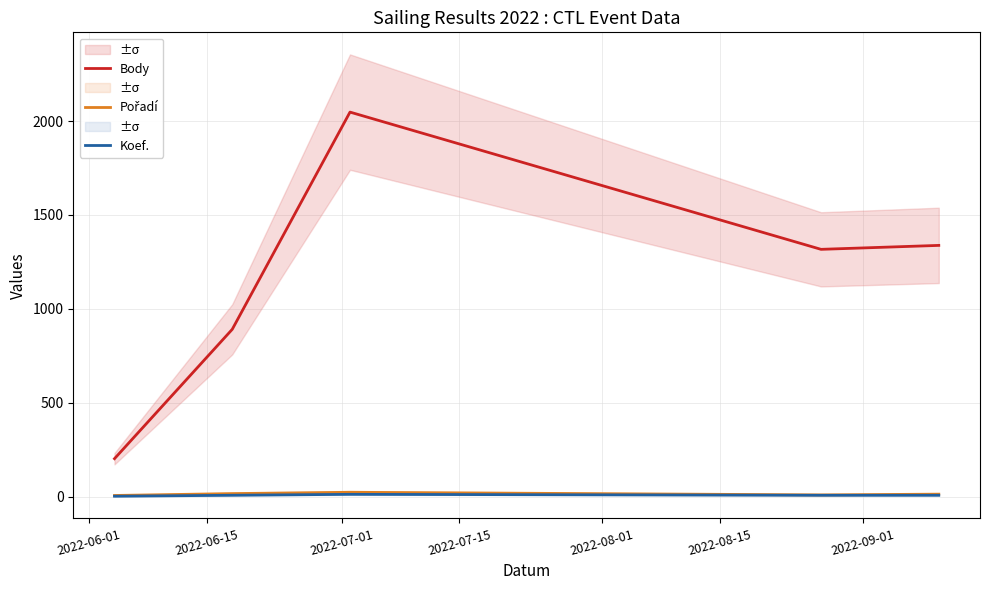

What is the highest value of the Body series?

2048